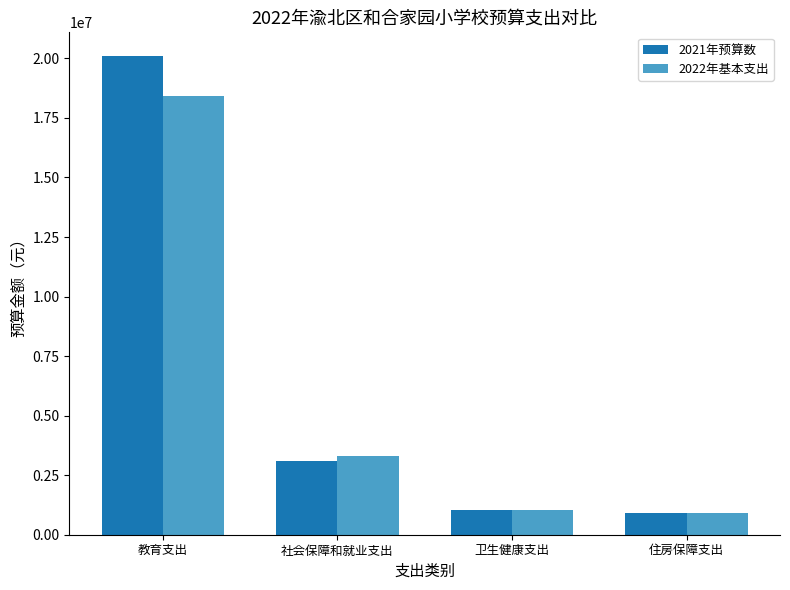

What position from the right is 社会保障和就业支出?

3